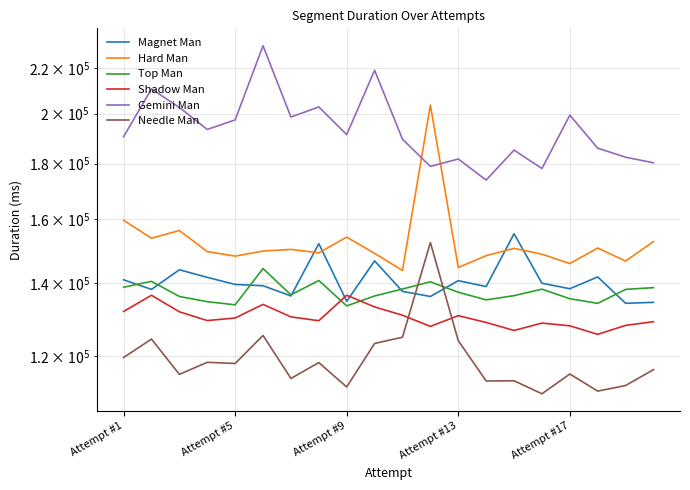

What position from the left is Attempt #13?

13